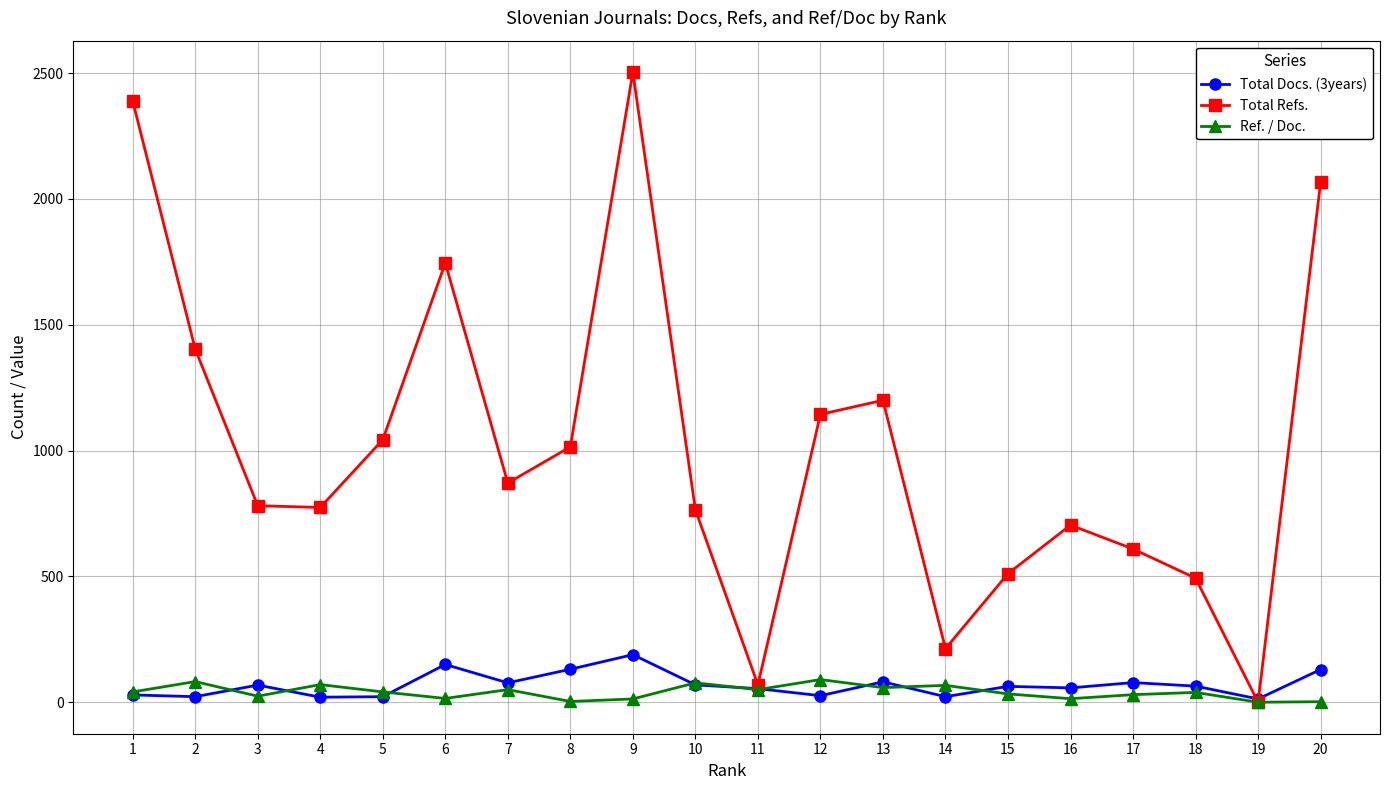

At which category is the sum across all series the highest?

9